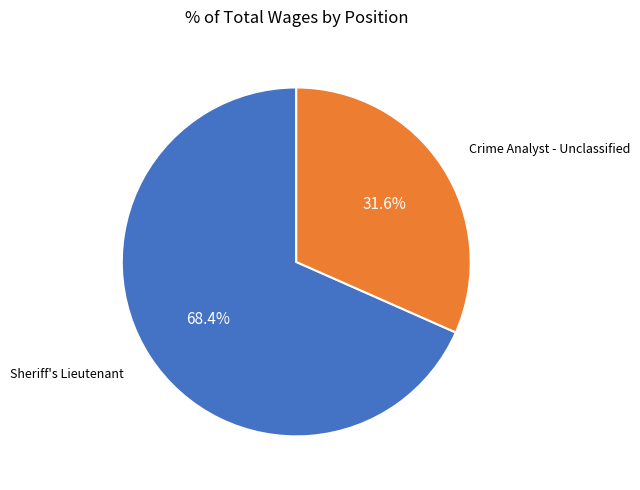

Is there a majority slice in this chart?

Yes